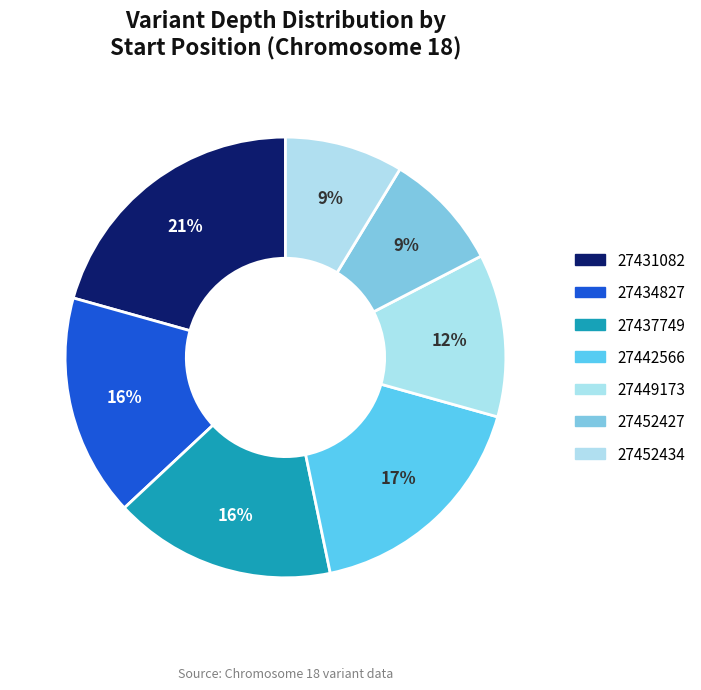

Count the number of slices in the pie.

7